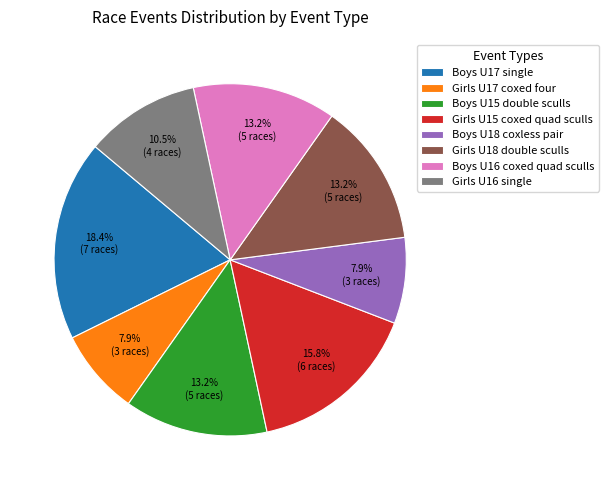

Combined, what portion of the pie is Boys U18 coxless pair and Girls U17 coxed four?

15.8%